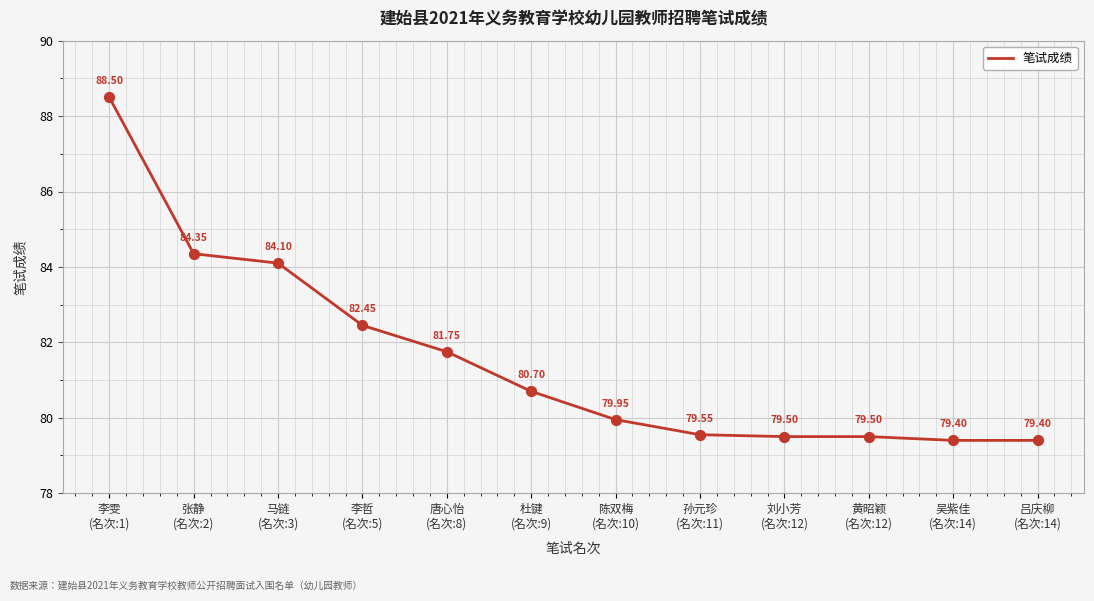

Between 李哲
(名次:5) and 李雯
(名次:1), which is larger?

李雯
(名次:1)